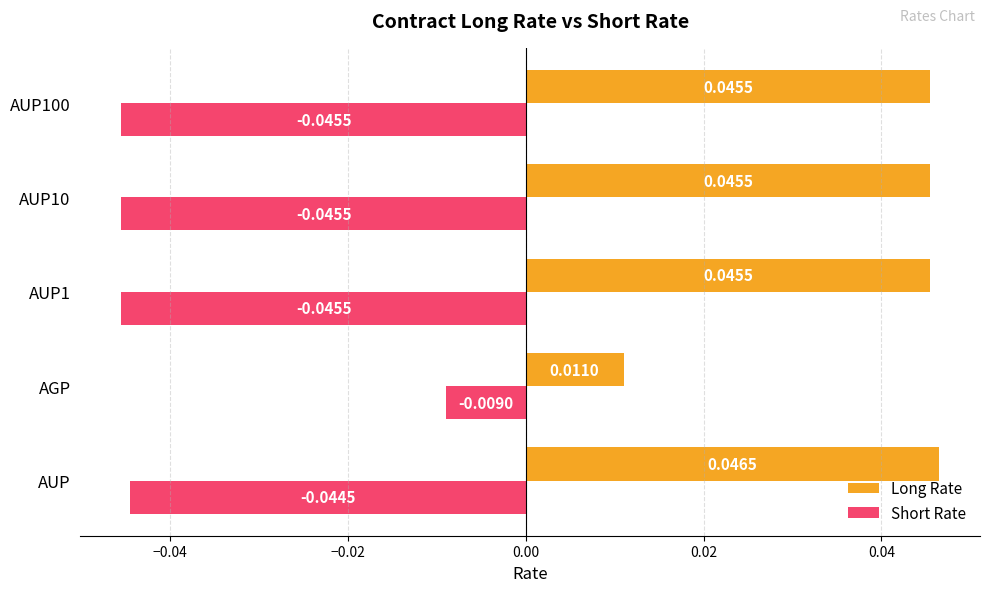

Is the value of Long Rate at AUP100 greater than the value of Short Rate at AGP?

Yes